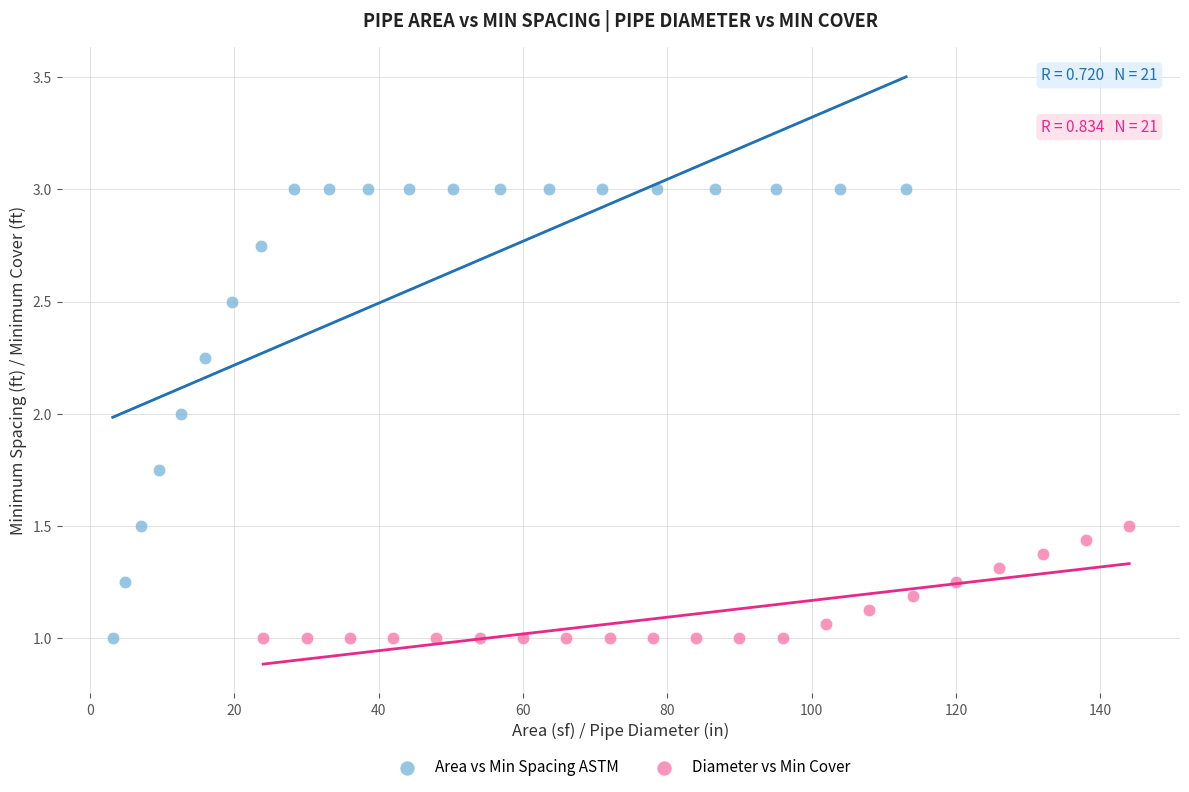

Which series contains the highest Y value?

Area vs Min Spacing ASTM